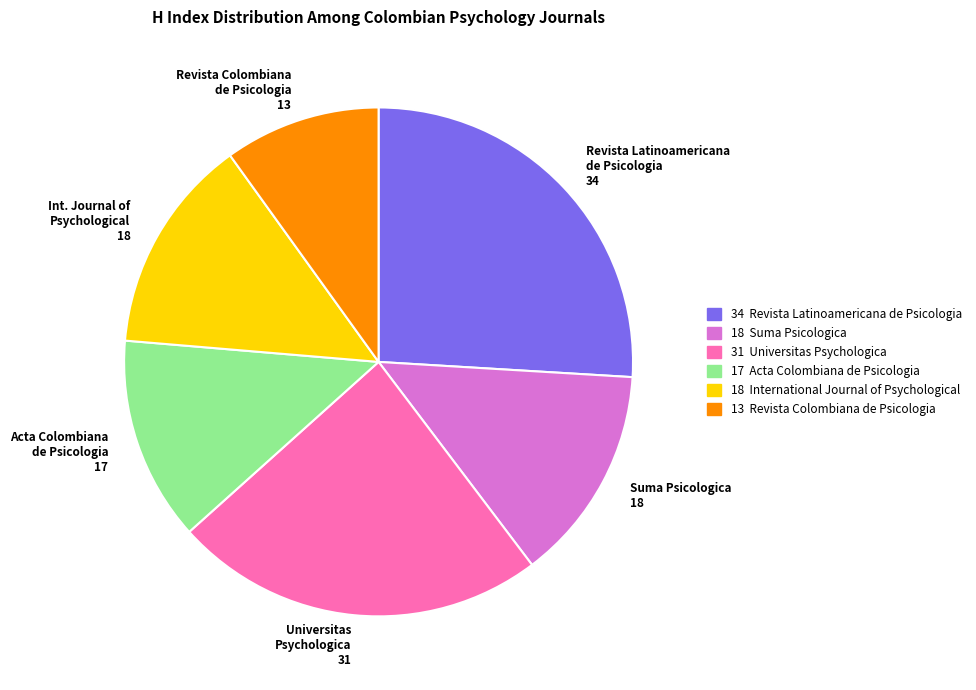

Does Revista Latinoamericana de Psicologia 34 account for over 50% of the chart?

No